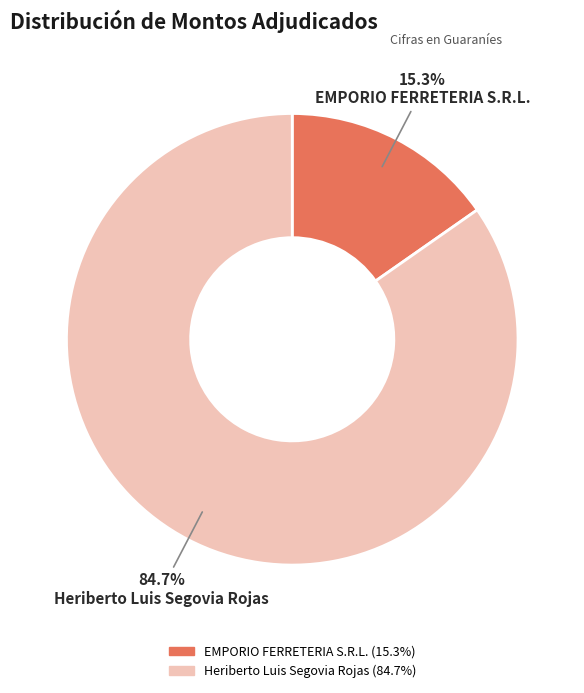

How many slices are in this pie chart?

2